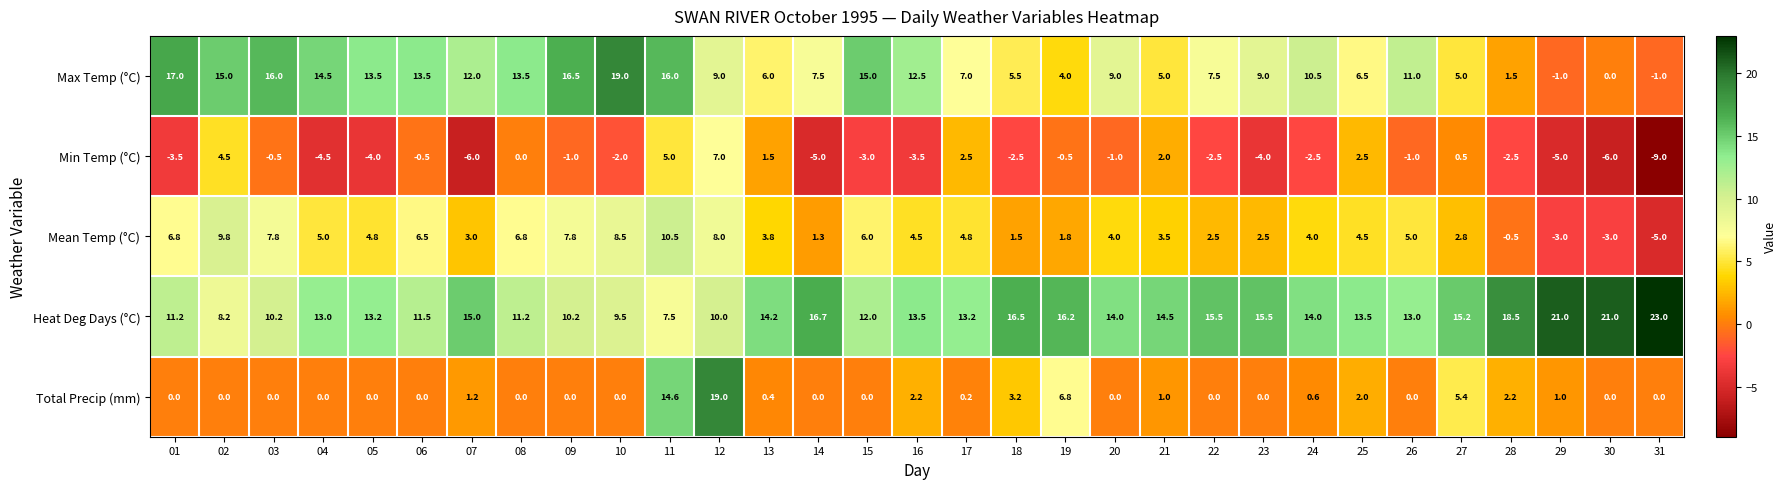

What value does the Min Temp (°C) series have at 22?

-2.5